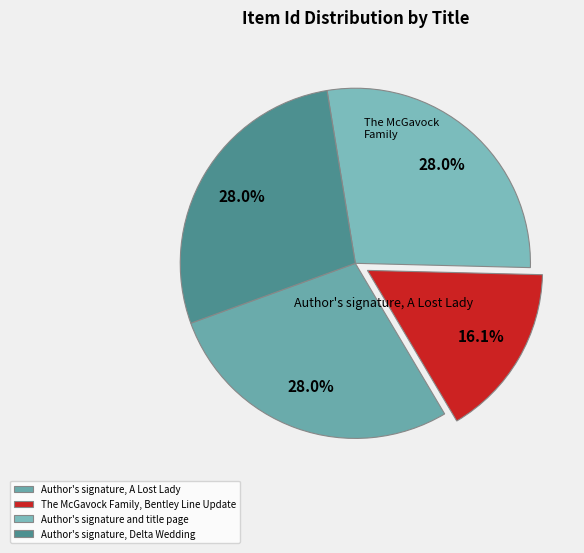

To the nearest percent, what percentage of the pie is The McGavock Family, Bentley Line Update?

16%